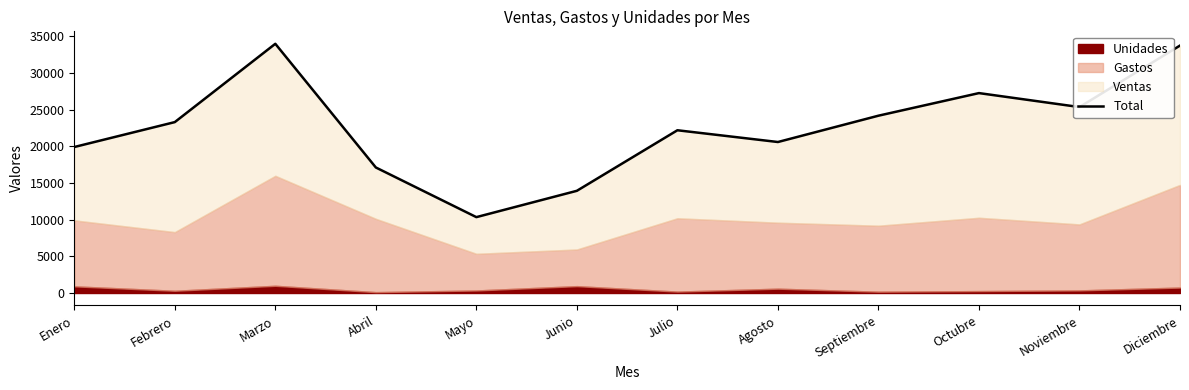

Reading left to right, what are all the values shown in this chart?

Enero=19909	Febrero=23306	Marzo=33985	Abril=17118	Mayo=10347	Junio=13937	Julio=22194	Agosto=20591	Septiembre=24180	Octubre=27262	Noviembre=25357	Diciembre=33743